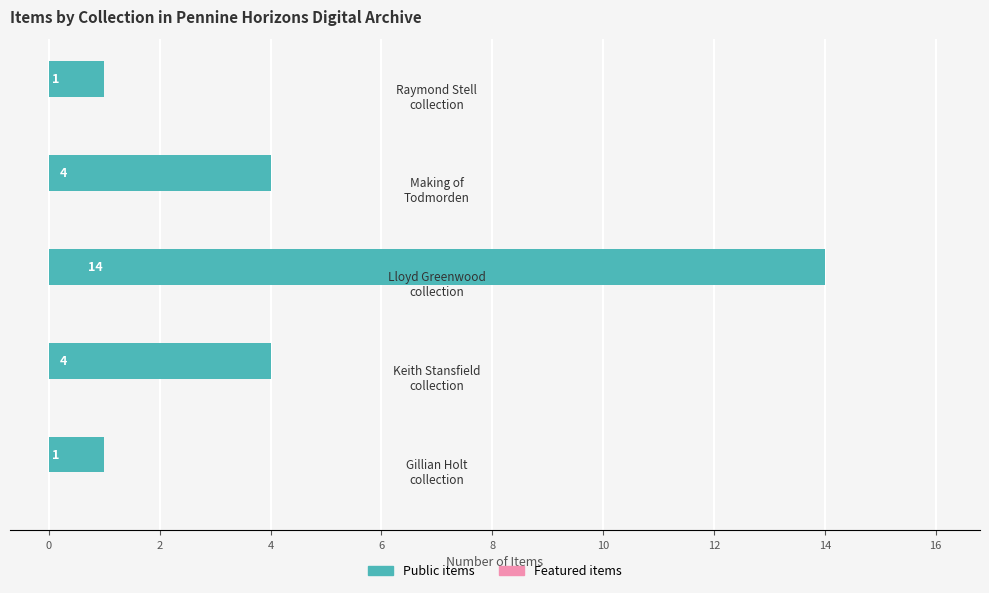

How many values are between 1 and 4?

4